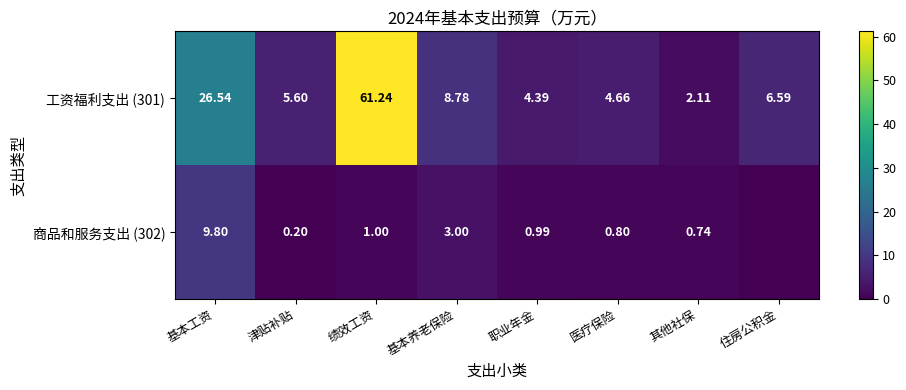

At which category is the sum across all series the highest?

绩效工资